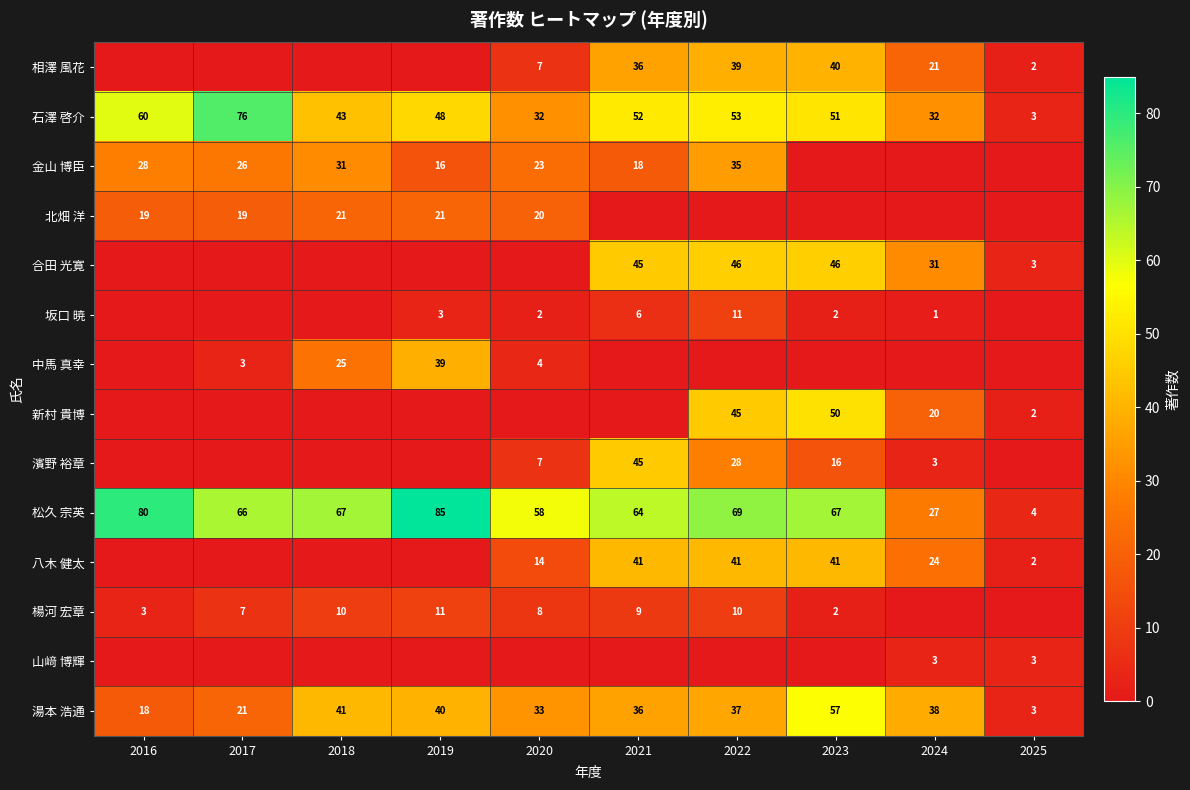

What is the approximate value of 松久 宗英 at 2016?

80